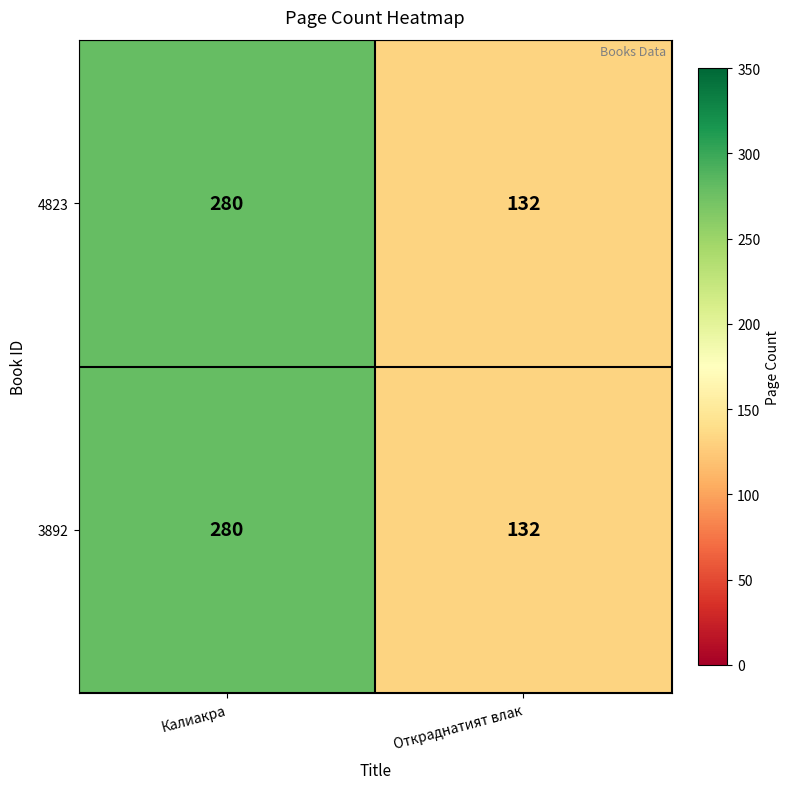

What value does the 3892 series have at Калиакра?

280